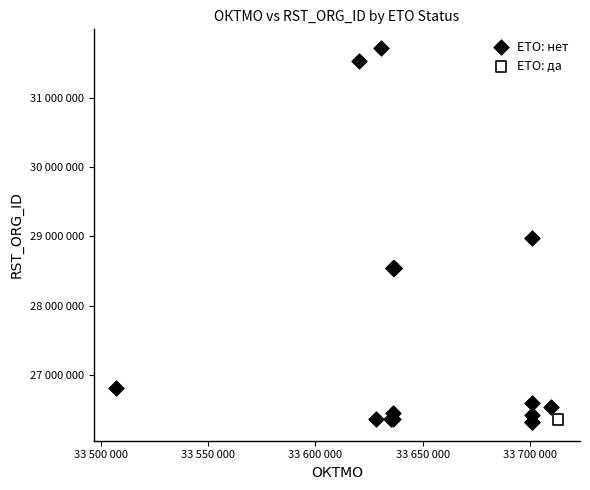

What are all the series names shown in the legend?

ETO: нет, ETO: да